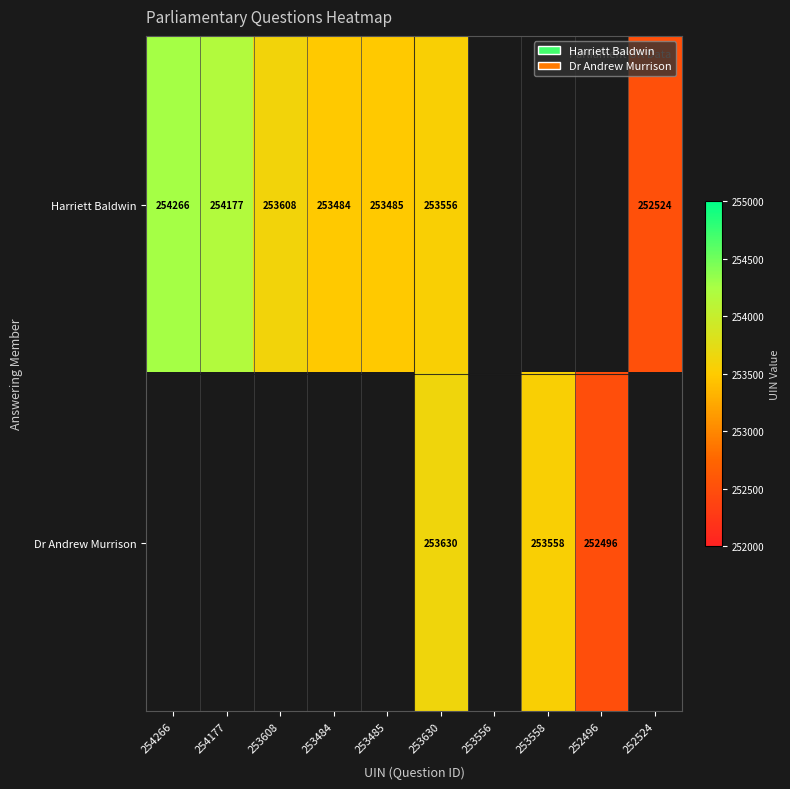

The Harriett Baldwin series shows 254266 at 254266. True or false?

True